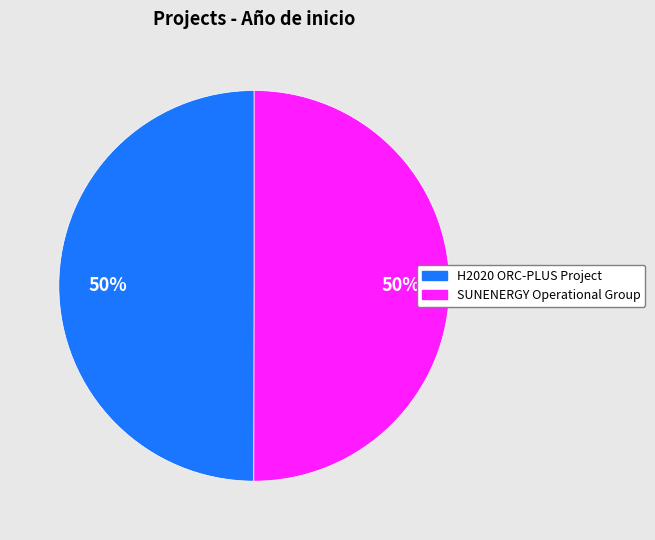

To the nearest percent, what is the combined percentage of H2020 ORC-PLUS Project and SUNENERGY Operational Group?

100%